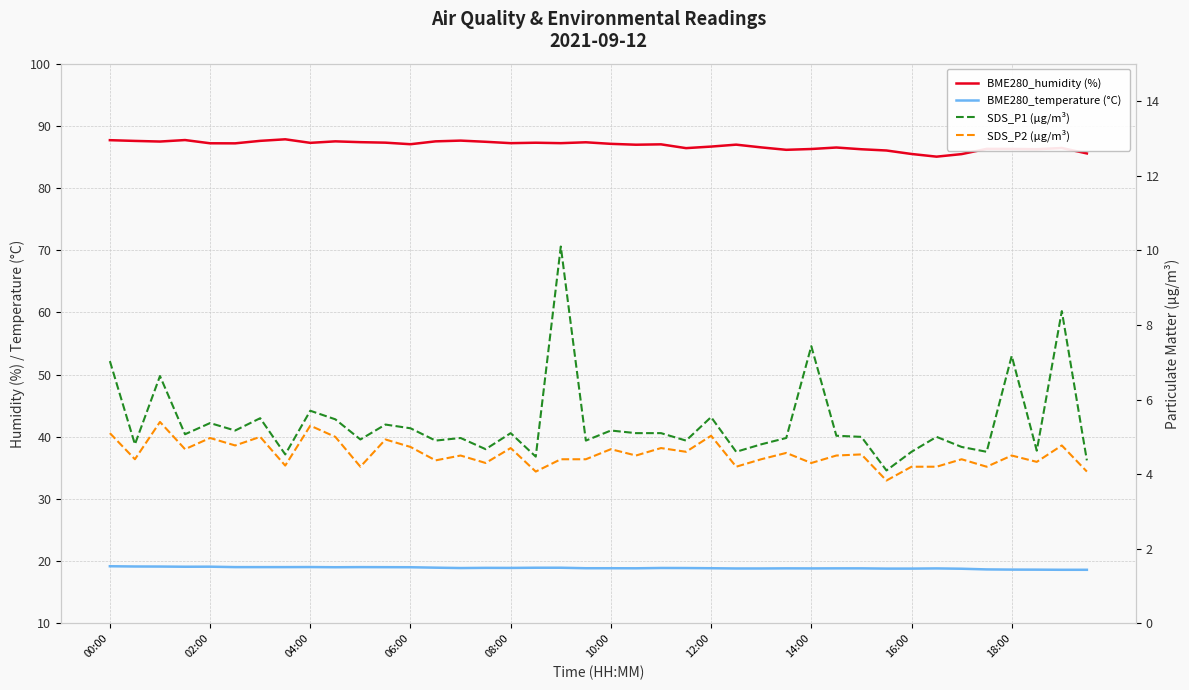

Count the number of data series in this chart.

4